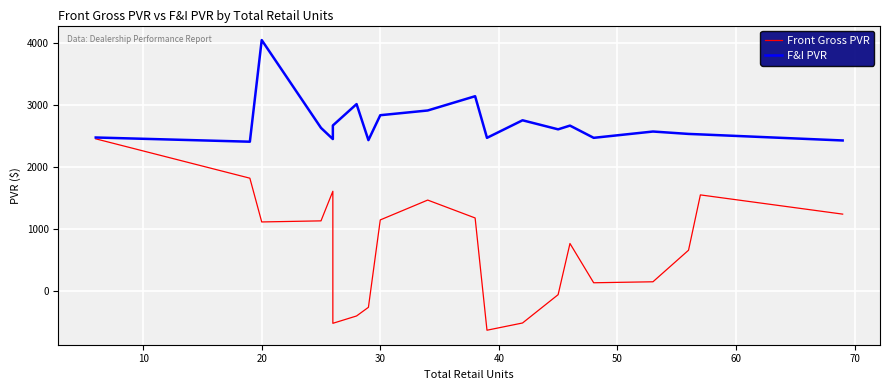

What value does the Front Gross PVR series have at 30?

1134.1